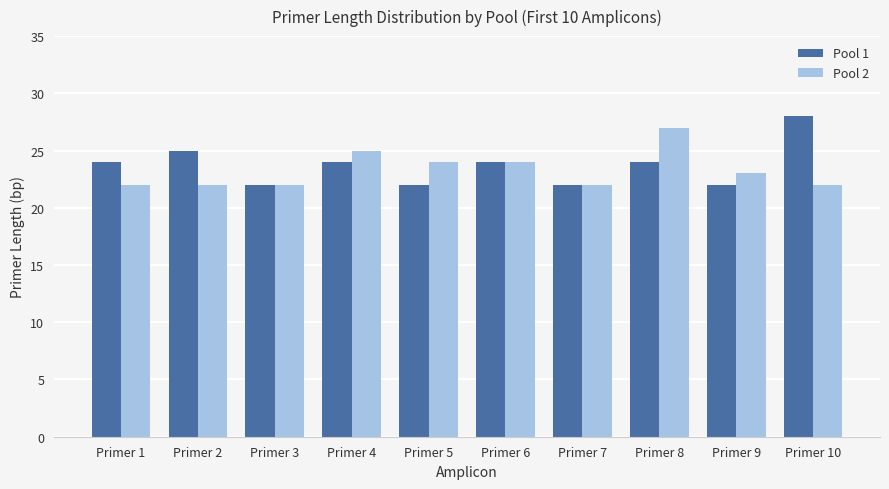

Which label corresponds to the largest value in the chart?

Primer 10